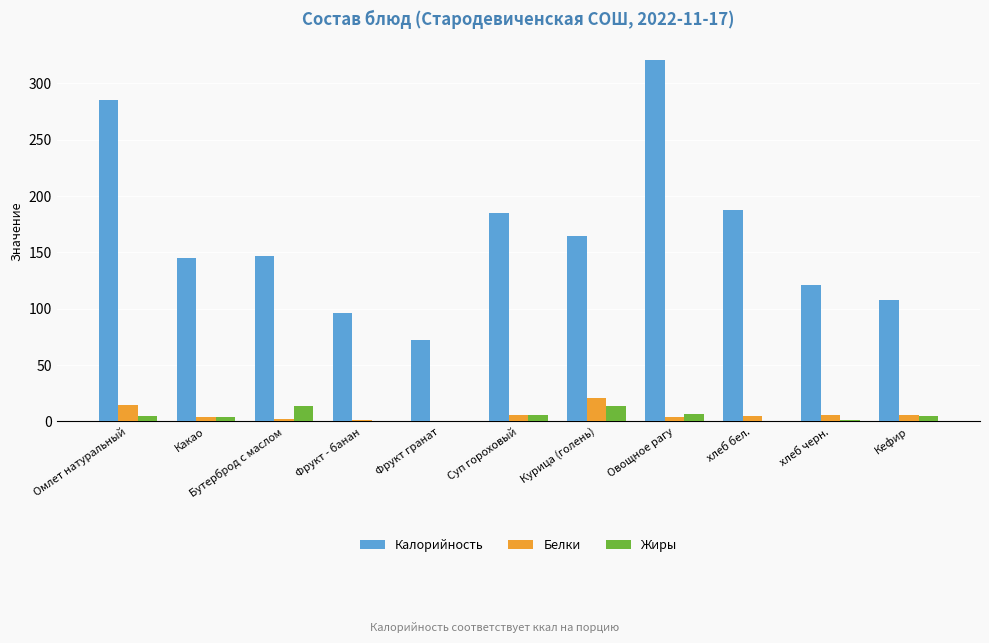

What is the highest value of the Белки series?

21.1